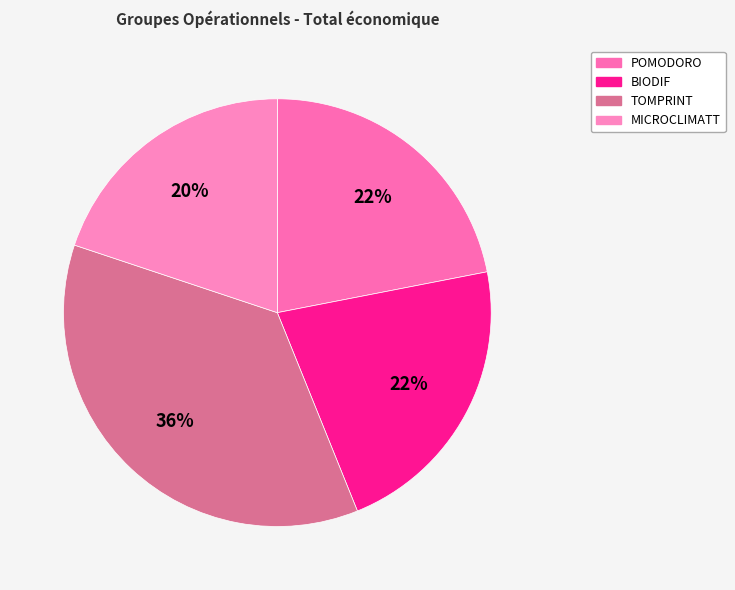

Which slice is the smallest?

MICROCLIMATT